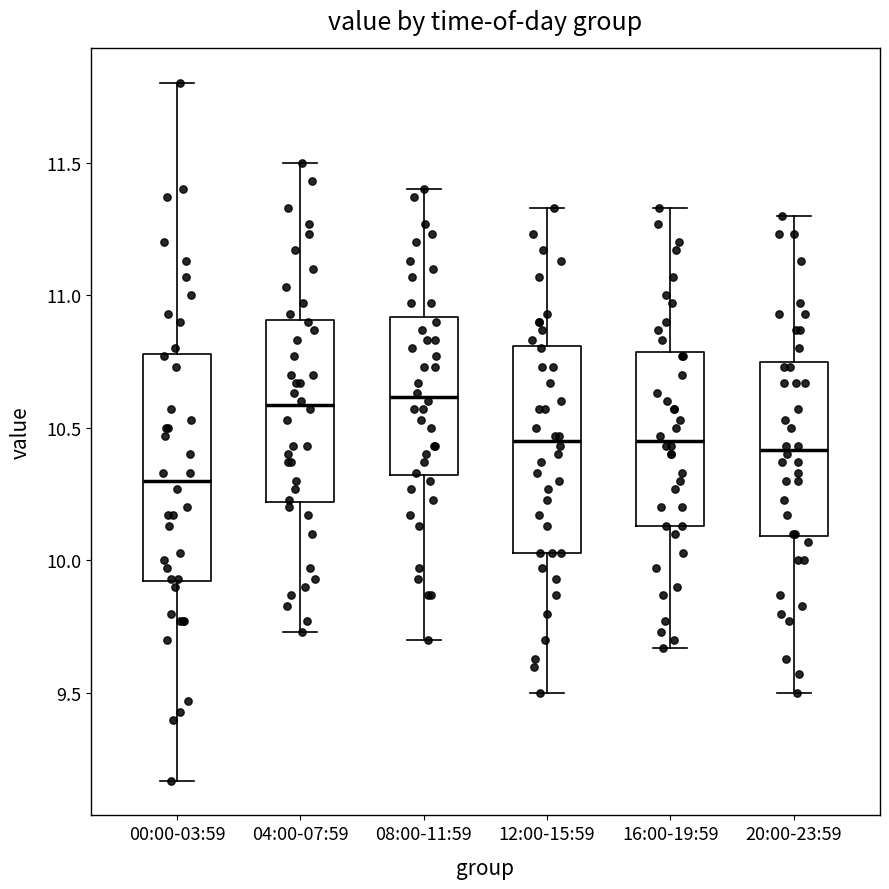

Reading left to right, transcribe this box plot: for each box, give where its median line is, the range the box spans, and where its two whiskers end, as read against the y-axis. The values are not printed on the chart, so give them approximately, as read against the axis.

00:00-03:59: median 10.30, box 9.90 to 10.80, whiskers 9.15 to 11.80
04:00-07:59: median 10.60, box 10.20 to 10.90, whiskers 9.75 to 11.50
08:00-11:59: median 10.60, box 10.30 to 10.90, whiskers 9.70 to 11.40
12:00-15:59: median 10.45, box 10.05 to 10.80, whiskers 9.50 to 11.35
16:00-19:59: median 10.45, box 10.15 to 10.80, whiskers 9.65 to 11.35
20:00-23:59: median 10.40, box 10.10 to 10.75, whiskers 9.50 to 11.30